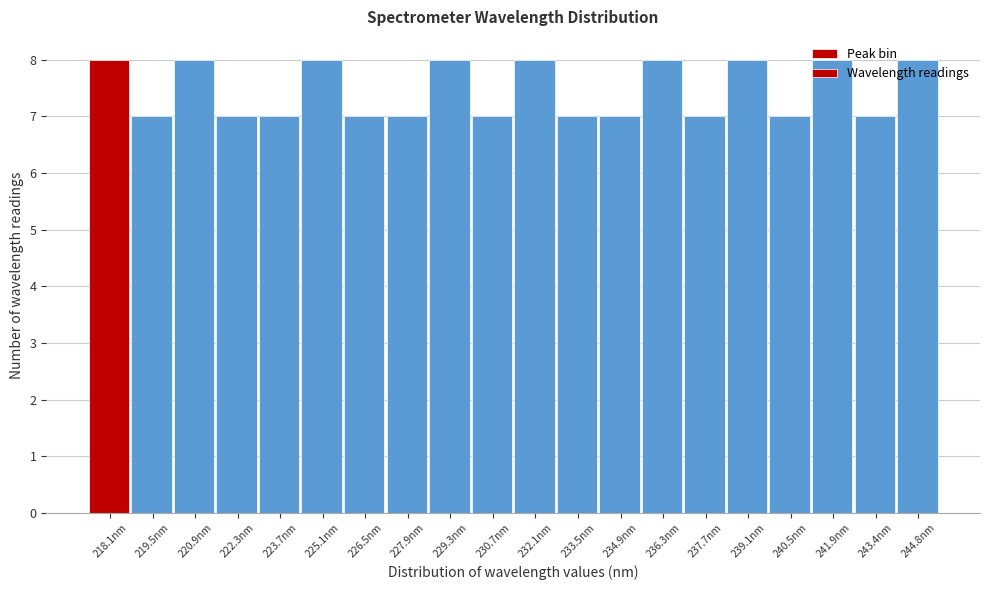

True or false: the data shows 10 at 222.3nm.

False